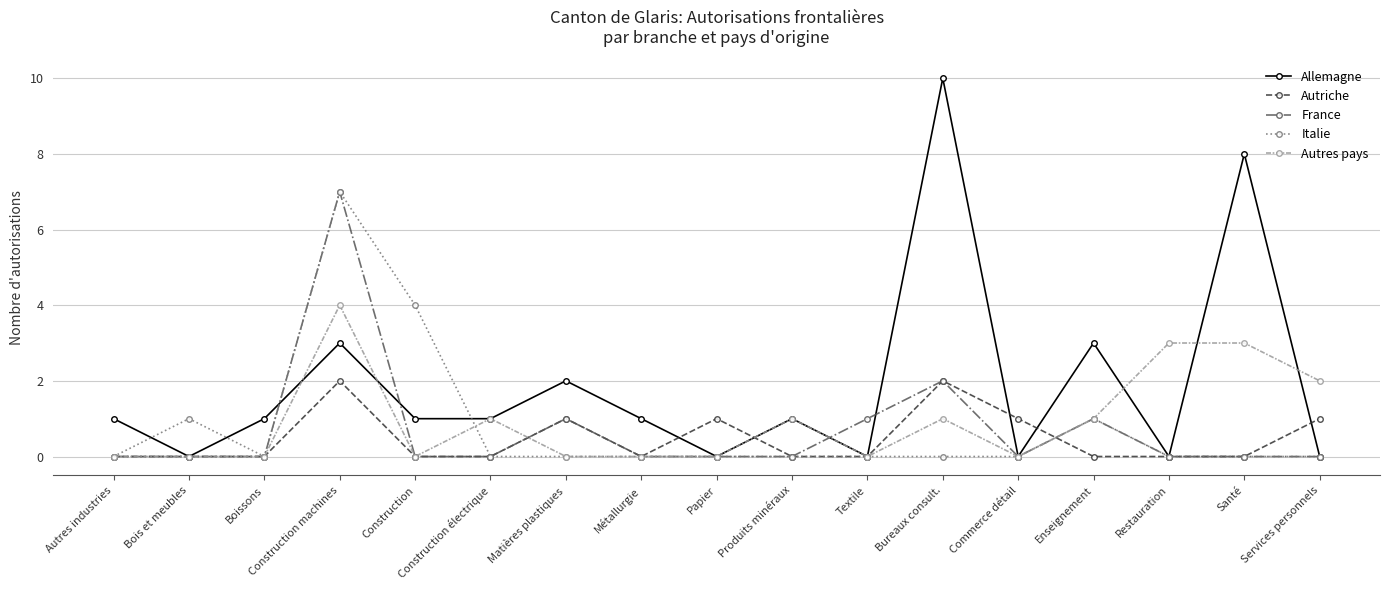

The value of Autriche at Textile is 1. True or false?

False